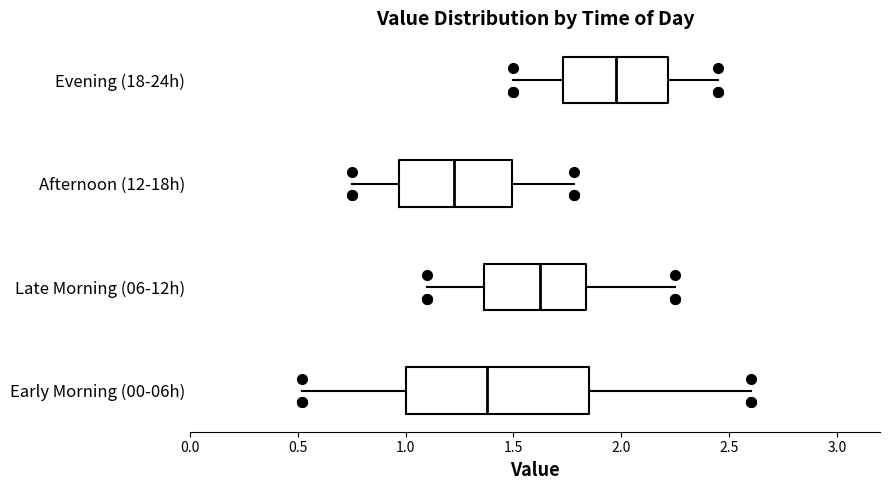

Which box's median line is the furthest to the left?

Afternoon (12-18h)